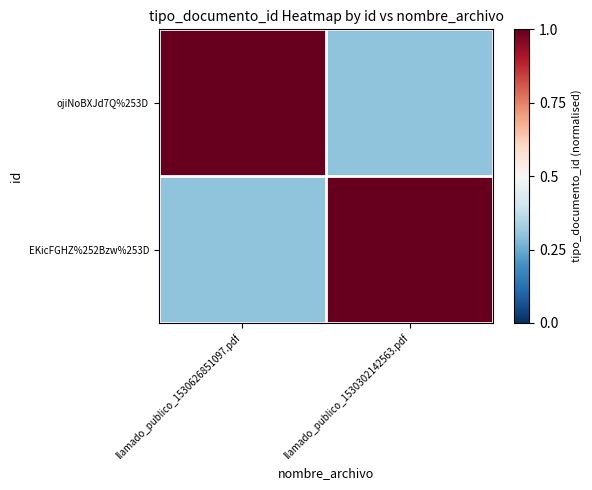

What is the greatest value displayed?

1.0